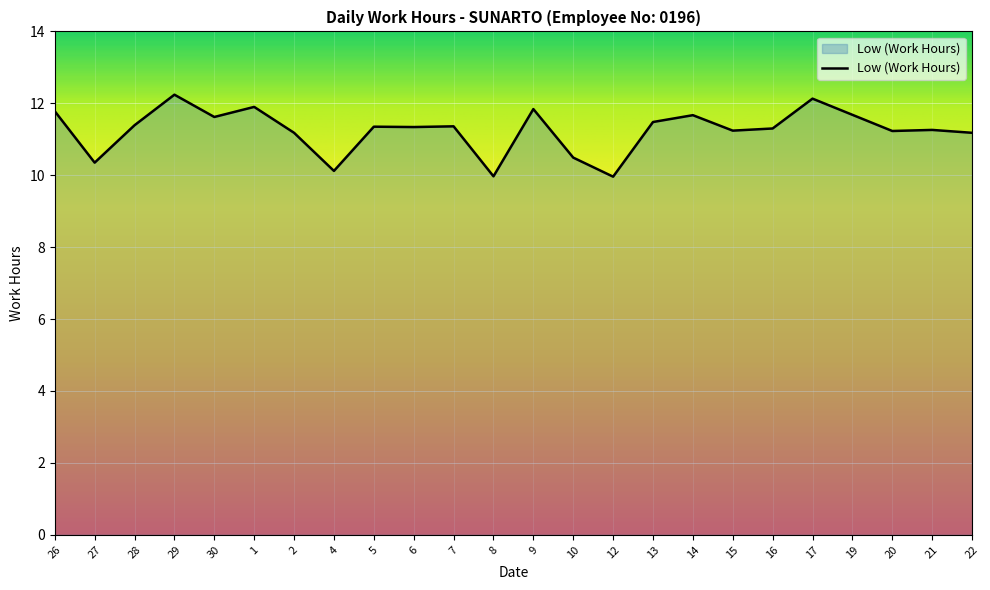

The value at 19 is 11.7. True or false?

True